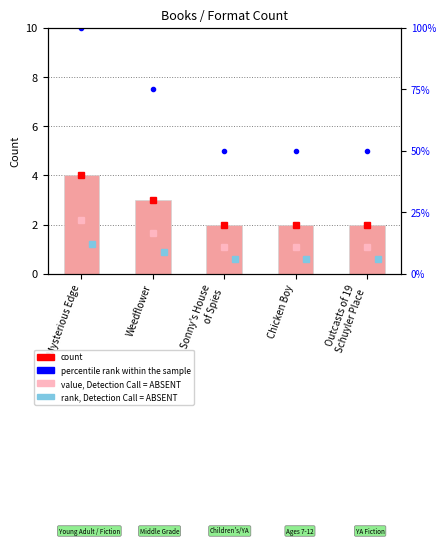

At which label does percentile rank within the sample reach its minimum?

Sonny's House
of Spies